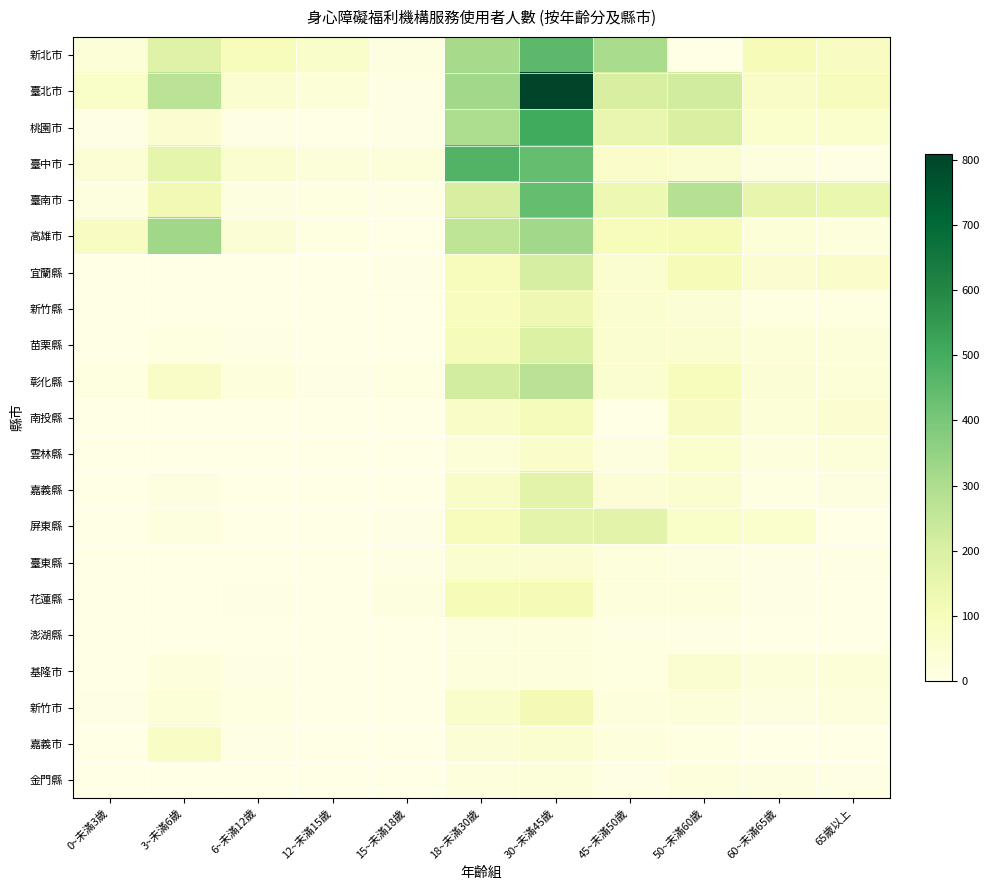

Reading right to left, what are all the values shown in this chart?

新北市: 65歲以上=76	60~未滿65歲=104	50~未滿60歲=0	45~未滿50歲=308	30~未滿45歲=455	18~未滿30歲=314	15~未滿18歲=13	12~未滿15歲=64	6~未滿12歲=97	3~未滿6歲=182	0~未滿3歲=34
臺北市: 65歲以上=91	60~未滿65歲=71	50~未滿60歲=221	45~未滿50歲=203	30~未滿45歲=809	18~未滿30歲=324	15~未滿18歲=4	12~未滿15歲=33	6~未滿12歲=51	3~未滿6歲=271	0~未滿3歲=69
桃園市: 65歲以上=58	60~未滿65歲=57	50~未滿60歲=201	45~未滿50歲=147	30~未滿45歲=505	18~未滿30歲=301	15~未滿18歲=9	12~未滿15歲=3	6~未滿12歲=8	3~未滿6歲=50	0~未滿3歲=6
臺中市: 65歲以上=8	60~未滿65歲=18	50~未滿60歲=51	45~未滿50歲=61	30~未滿45歲=439	18~未滿30歲=471	15~未滿18歲=27	12~未滿15歲=26	6~未滿12歲=52	3~未滿6歲=159	0~未滿3歲=36
臺南市: 65歲以上=145	60~未滿65歲=153	50~未滿60歲=283	45~未滿50歲=134	30~未滿45歲=438	18~未滿30歲=204	15~未滿18歲=6	12~未滿15歲=11	6~未滿12歲=15	3~未滿6歲=123	0~未滿3歲=17
高雄市: 65歲以上=23	60~未滿65歲=30	50~未滿60歲=104	45~未滿50歲=97	30~未滿45歲=323	18~未滿30歲=265	15~未滿18歲=1	12~未滿15歲=11	6~未滿12歲=38	3~未滿6歲=327	0~未滿3歲=78
宜蘭縣: 65歲以上=63	60~未滿65歲=50	50~未滿60歲=103	45~未滿50歲=54	30~未滿45歲=210	18~未滿30歲=99	15~未滿18歲=5	12~未滿15歲=1	6~未滿12歲=3	3~未滿6歲=0	0~未滿3歲=0
新竹縣: 65歲以上=10	60~未滿65歲=10	50~未滿60歲=40	45~未滿50歲=52	30~未滿45歲=130	18~未滿30歲=86	15~未滿18歲=3	12~未滿15歲=1	6~未滿12歲=0	3~未滿6歲=0	0~未滿3歲=0
苗栗縣: 65歲以上=27	60~未滿65歲=30	50~未滿60歲=56	45~未滿50歲=53	30~未滿45歲=194	18~未滿30歲=105	15~未滿18歲=2	12~未滿15歲=0	6~未滿12歲=5	3~未滿6歲=12	0~未滿3歲=1
彰化縣: 65歲以上=34	60~未滿65歲=38	50~未滿60歲=92	45~未滿50歲=51	30~未滿45歲=273	18~未滿30歲=217	15~未滿18歲=11	12~未滿15歲=7	6~未滿12歲=20	3~未滿6歲=71	0~未滿3歲=11
南投縣: 65歲以上=48	60~未滿65歲=31	50~未滿60歲=78	45~未滿50歲=0	30~未滿45歲=107	18~未滿30歲=72	15~未滿18歲=3	12~未滿15歲=0	6~未滿12歲=0	3~未滿6歲=0	0~未滿3歲=0
雲林縣: 65歲以上=26	60~未滿65歲=25	50~未滿60歲=59	45~未滿50歲=18	30~未滿45歲=62	18~未滿30歲=29	15~未滿18歲=3	12~未滿15歲=0	6~未滿12歲=0	3~未滿6歲=0	0~未滿3歲=0
嘉義縣: 65歲以上=13	60~未滿65歲=11	50~未滿60歲=56	45~未滿50歲=36	30~未滿45歲=170	18~未滿30歲=71	15~未滿18歲=2	12~未滿15歲=1	6~未滿12歲=1	3~未滿6歲=13	0~未滿3歲=0
屏東縣: 65歲以上=0	60~未滿65歲=60	50~未滿60歲=69	45~未滿50歲=170	30~未滿45歲=167	18~未滿30歲=93	15~未滿18歲=9	12~未滿15歲=3	6~未滿12歲=0	3~未滿6歲=18	0~未滿3歲=0
臺東縣: 65歲以上=9	60~未滿65歲=4	50~未滿60歲=14	45~未滿50歲=19	30~未滿45歲=49	18~未滿30歲=55	15~未滿18歲=5	12~未滿15歲=0	6~未滿12歲=2	3~未滿6歲=0	0~未滿3歲=0
花蓮縣: 65歲以上=3	60~未滿65歲=5	50~未滿60歲=24	45~未滿50歲=23	30~未滿45歲=110	18~未滿30歲=102	15~未滿18歲=14	12~未滿15歲=2	6~未滿12歲=7	3~未滿6歲=0	0~未滿3歲=0
澎湖縣: 65歲以上=1	60~未滿65歲=3	50~未滿60歲=5	45~未滿50歲=7	30~未滿45歲=19	18~未滿30歲=18	15~未滿18歲=0	12~未滿15歲=0	6~未滿12歲=1	3~未滿6歲=2	0~未滿3歲=1
基隆市: 65歲以上=31	60~未滿65歲=26	50~未滿60歲=52	45~未滿50歲=12	30~未滿45歲=22	18~未滿30歲=20	15~未滿18歲=1	12~未滿15歲=0	6~未滿12歲=5	3~未滿6歲=22	0~未滿3歲=3
新竹市: 65歲以上=20	60~未滿65歲=15	50~未滿60歲=28	45~未滿50歲=22	30~未滿45歲=111	18~未滿30歲=64	15~未滿18歲=0	12~未滿15歲=0	6~未滿12歲=12	3~未滿6歲=30	0~未滿3歲=9
嘉義市: 65歲以上=3	60~未滿65歲=2	50~未滿60歲=12	45~未滿50歲=22	30~未滿45歲=51	18~未滿30歲=38	15~未滿18歲=0	12~未滿15歲=0	6~未滿12歲=6	3~未滿6歲=75	0~未滿3歲=2
金門縣: 65歲以上=8	60~未滿65歲=15	50~未滿60歲=23	45~未滿50歲=8	30~未滿45歲=28	18~未滿30歲=20	15~未滿18歲=3	12~未滿15歲=0	6~未滿12歲=0	3~未滿6歲=0	0~未滿3歲=0